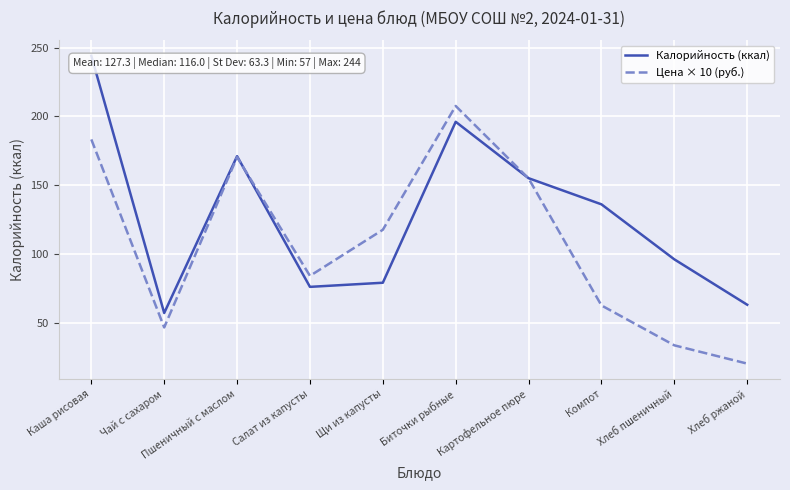

Between Каша рисовая and Салат из капусты, which series saw the biggest shift?

Калорийность (ккал)